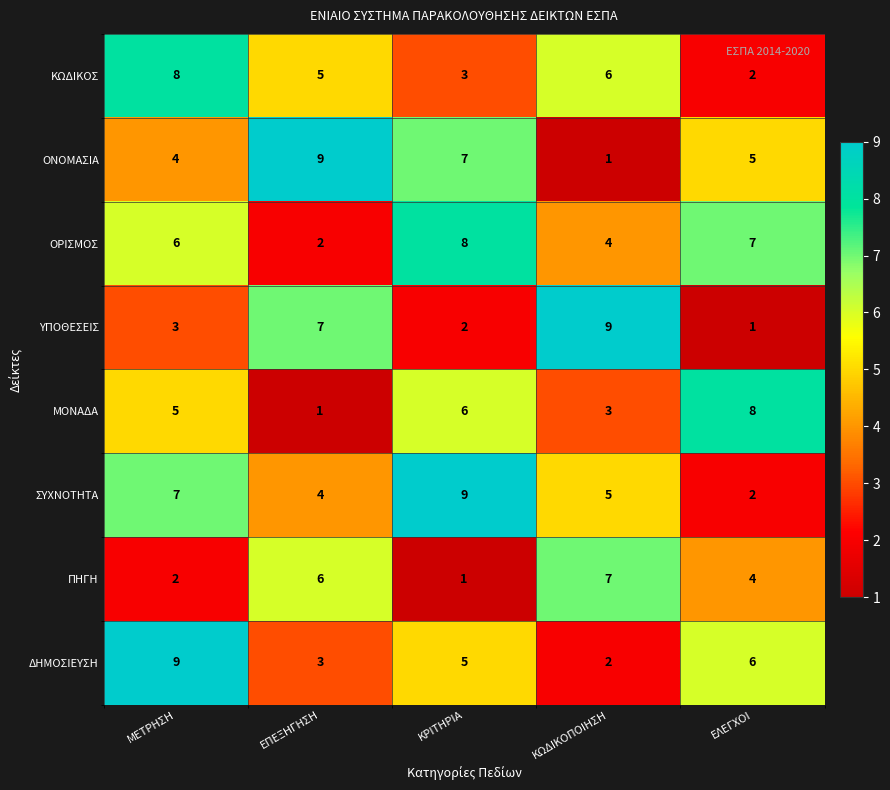

How many series are shown in this chart?

8